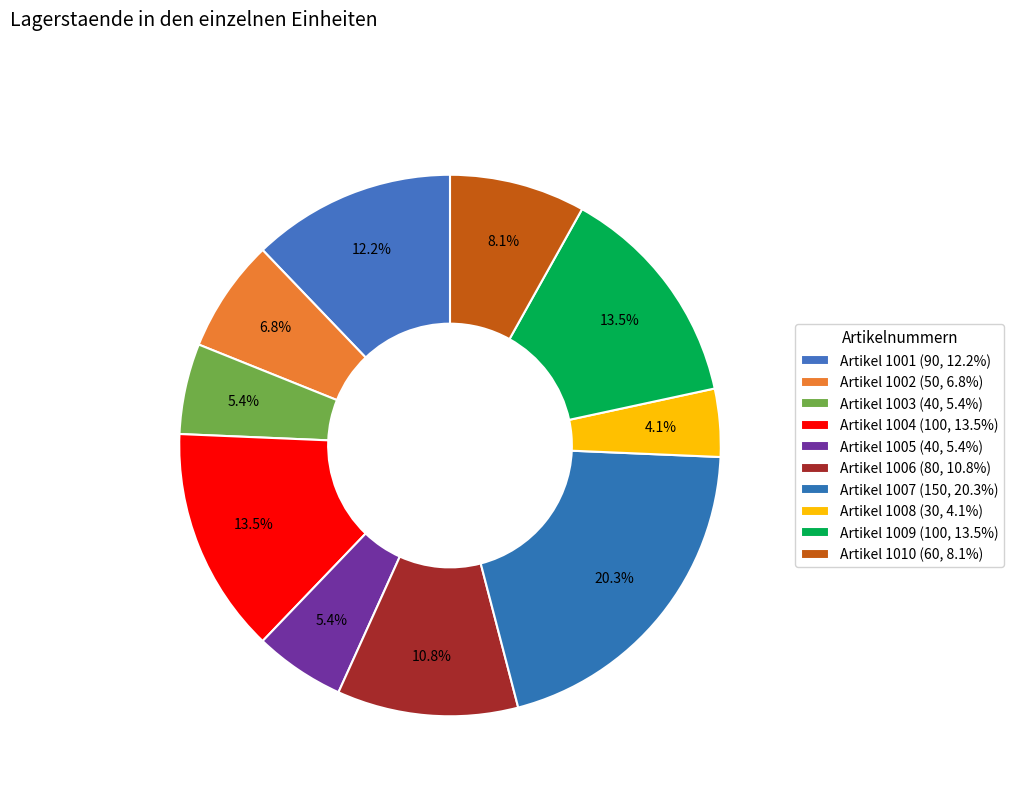

To the nearest percent, what is the difference between the largest and smallest slice percentages?

16%